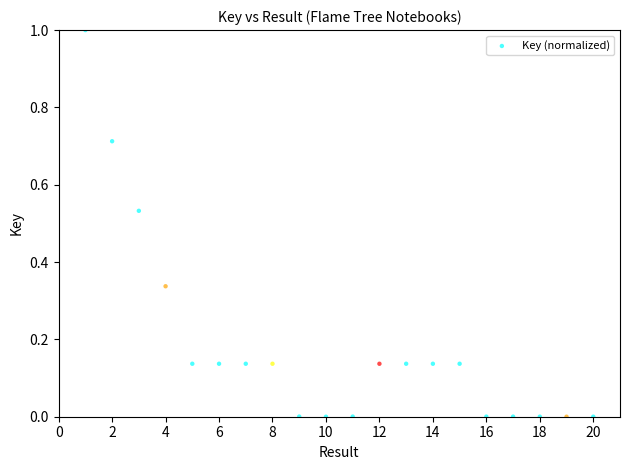

What is the range of X values (max minus min)?

19.0